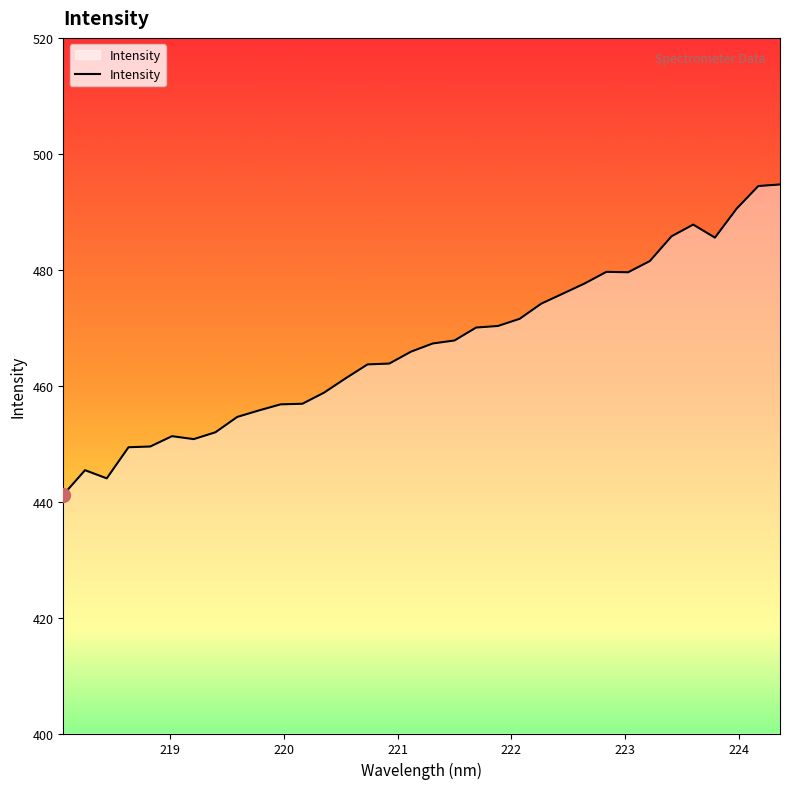

What is the maximum value shown in the chart?

494.7